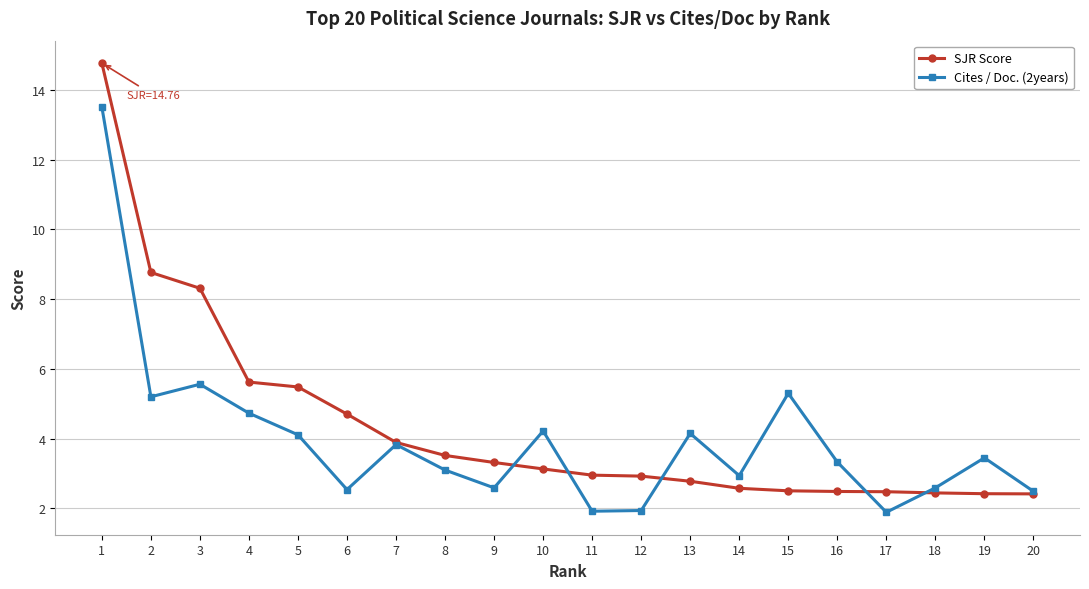

What is the sum of the SJR Score values at 6 and 2?

13.5